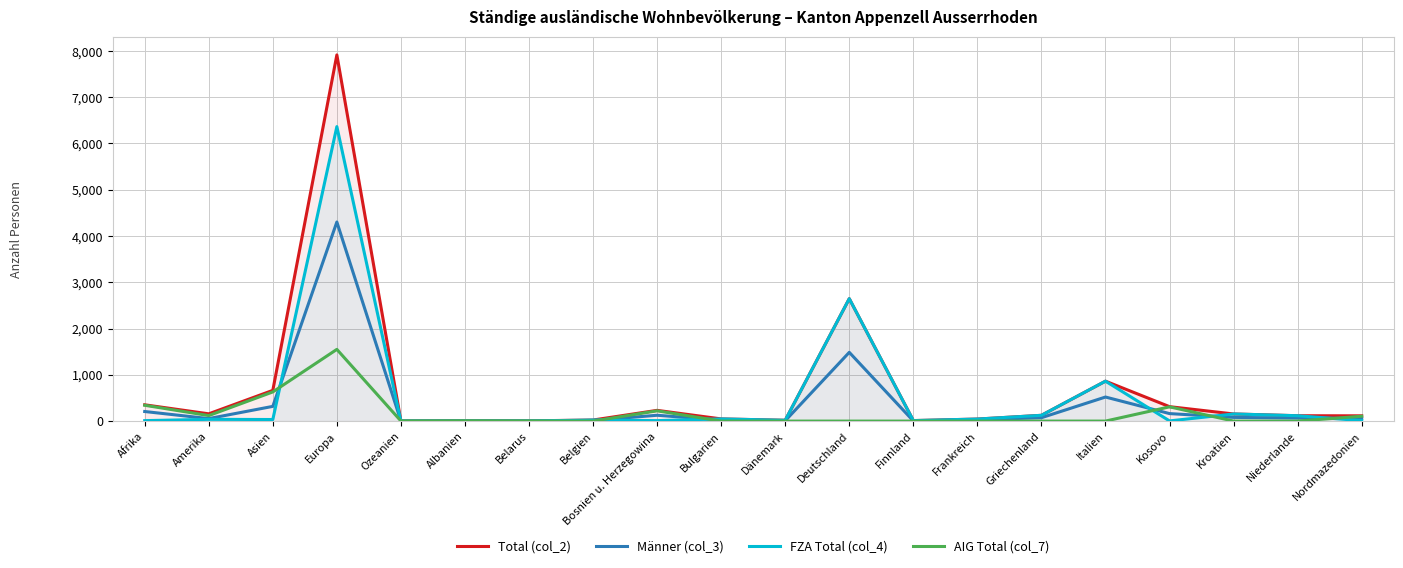

Which category has the highest value in the AIG Total (col_7) series?

Europa